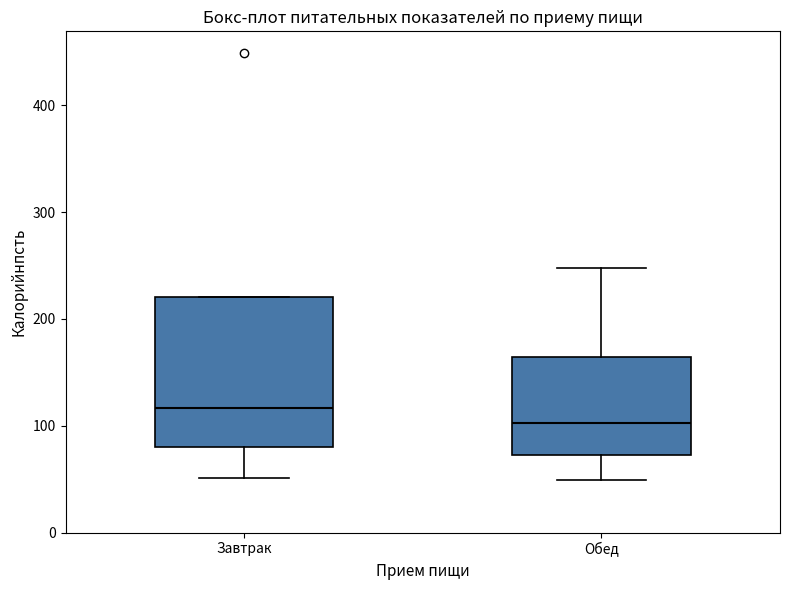

Reading left to right, read every box against the y-axis: the position of its median line, the range the box covers, and the ends of its whiskers. The values are not printed on the chart, so give them approximately, as read against the axis.

Завтрак: median 120, box 80 to 220, whiskers 50 to 220
Обед: median 100, box 70 to 160, whiskers 50 to 250